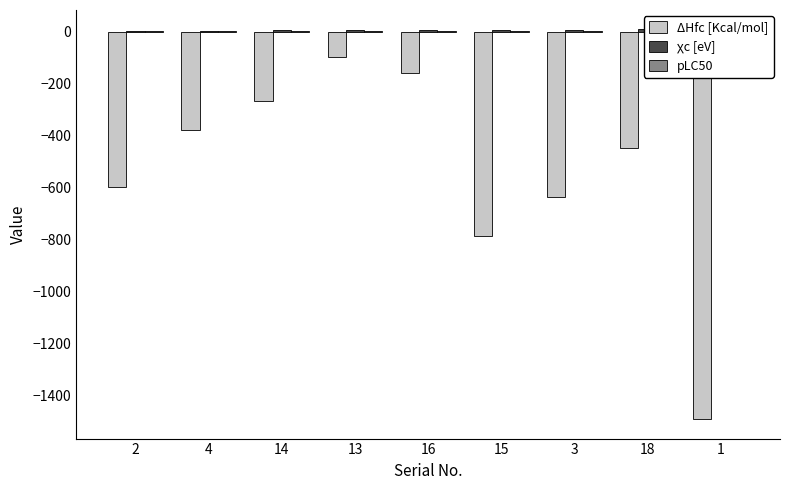

Rank the series by their maximum value, from lowest to highest.

ΔHfc [Kcal/mol], pLC50, χc [eV]